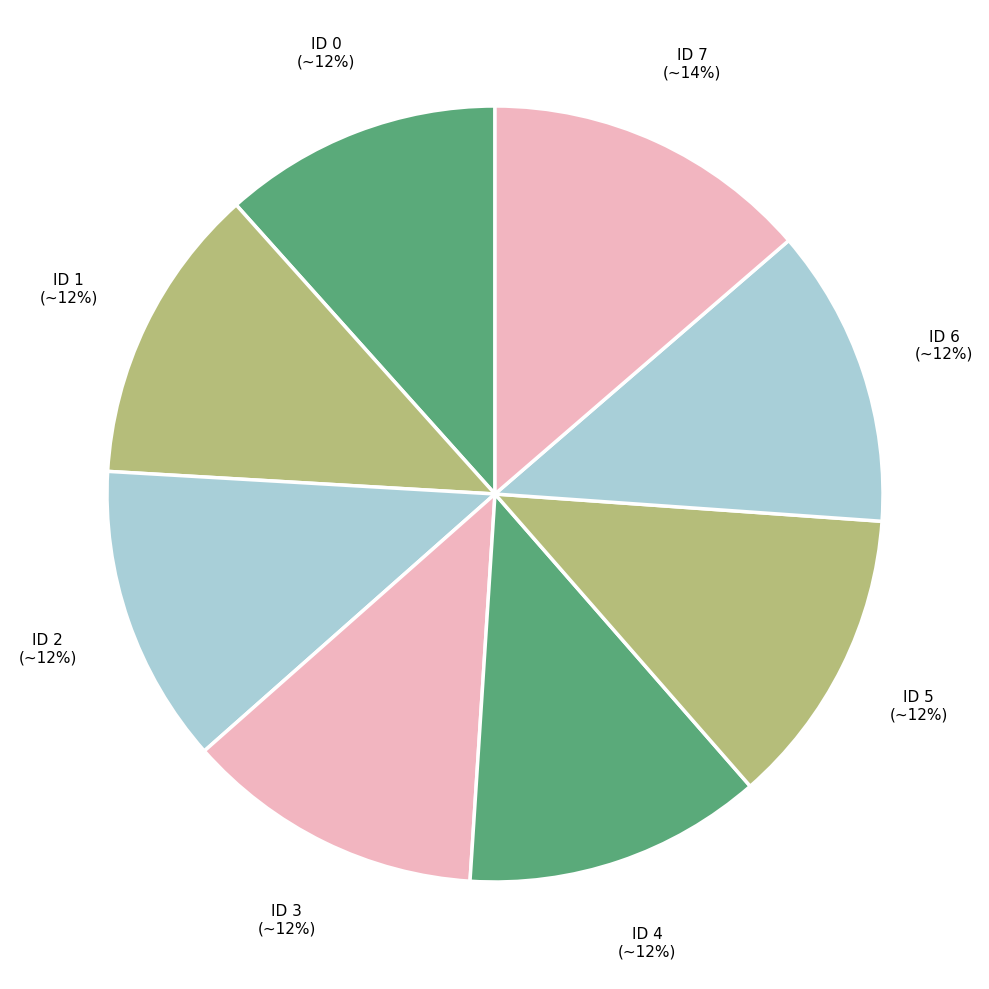

Rank the categories by value from lowest to highest.

0, 1, 2, 3, 4, 5, 6, 7